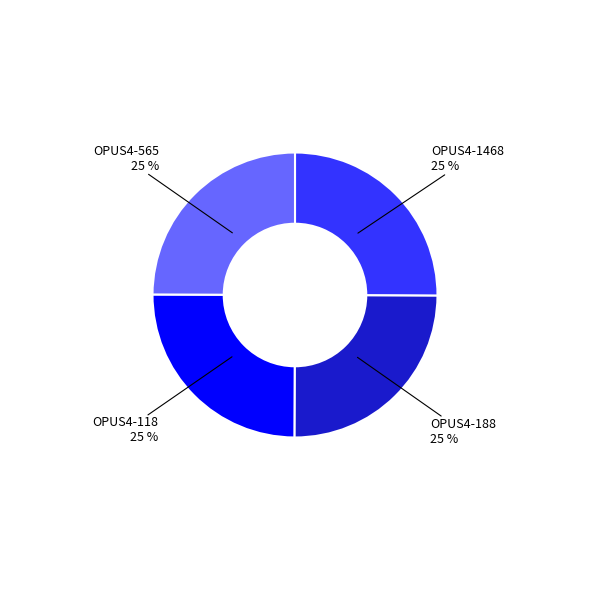

Does any single category account for the majority?

No